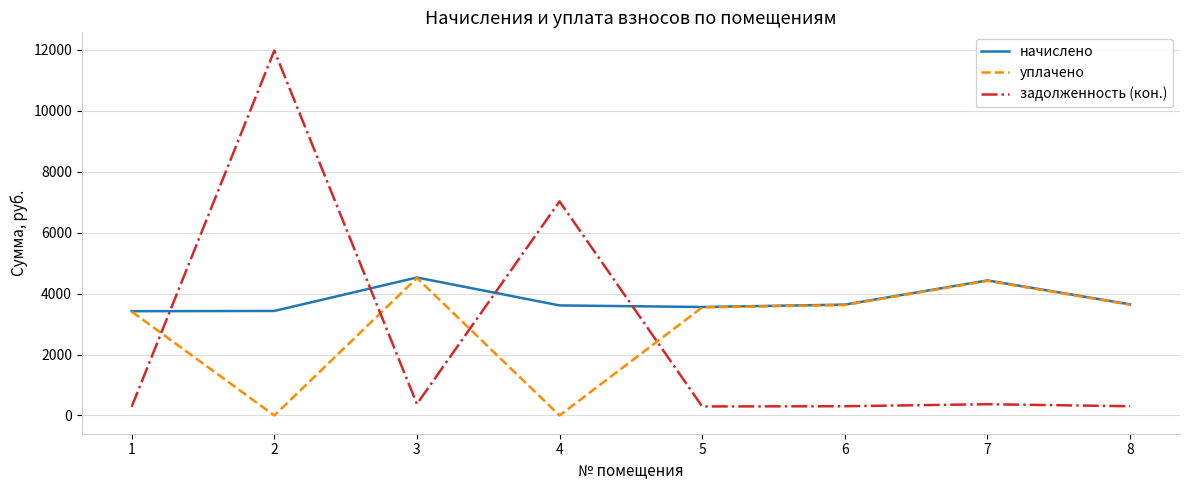

At 2, list the series in order from largest to smallest.

задолженность (кон.), начислено, уплачено